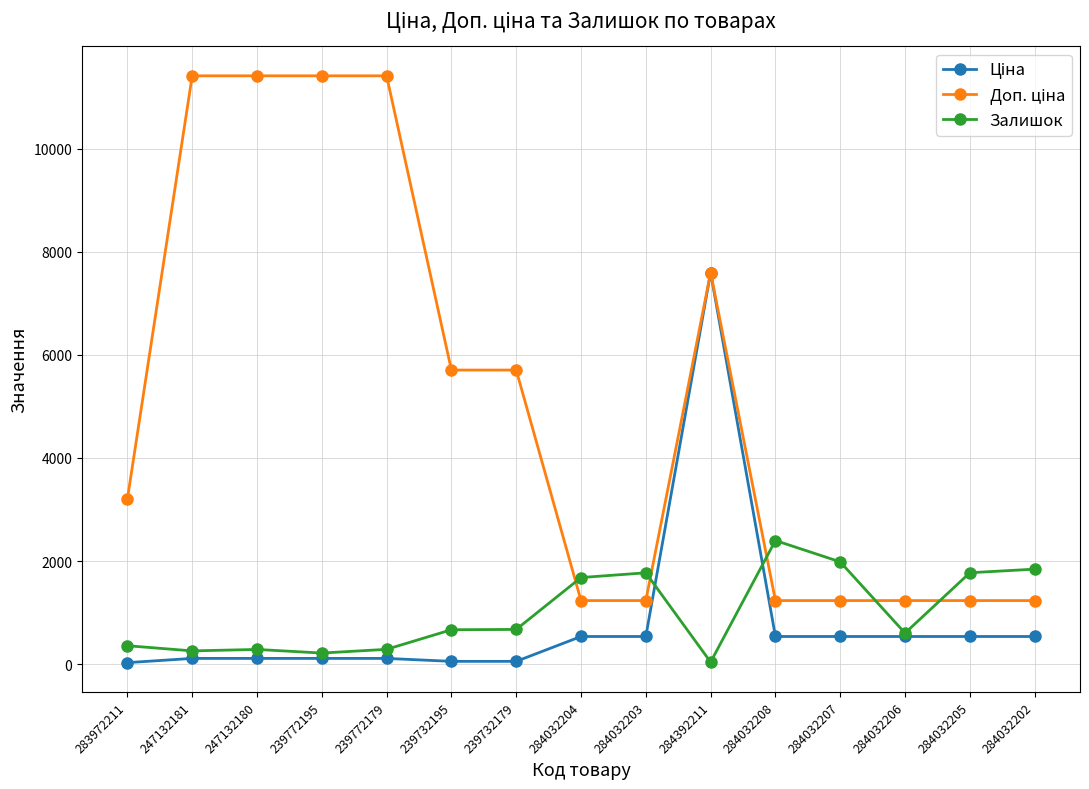

What is the maximum value shown in the chart?

11410.0